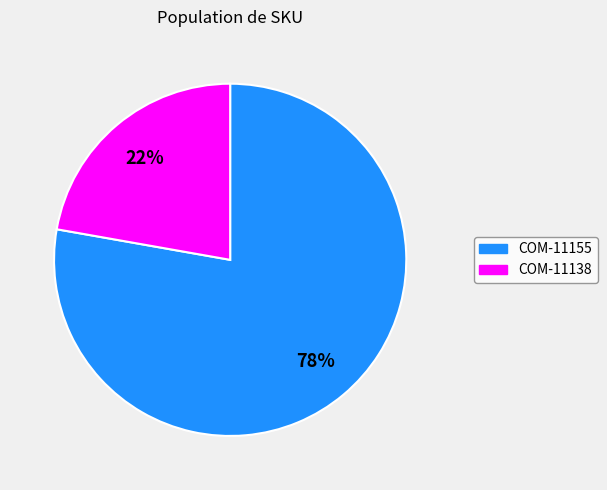

Which slice is the largest?

COM-11155